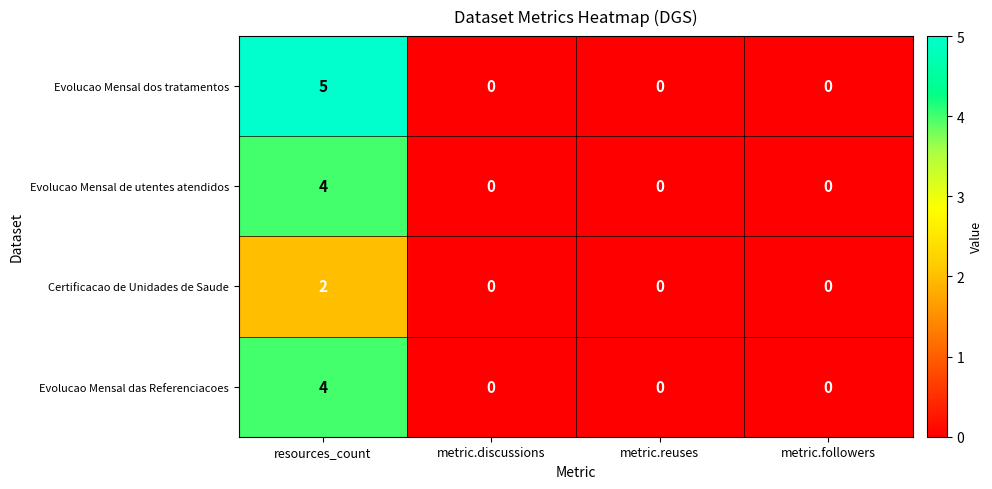

Between resources_count and metric.discussions, which series saw the biggest shift?

Evolucao Mensal dos tratamentos